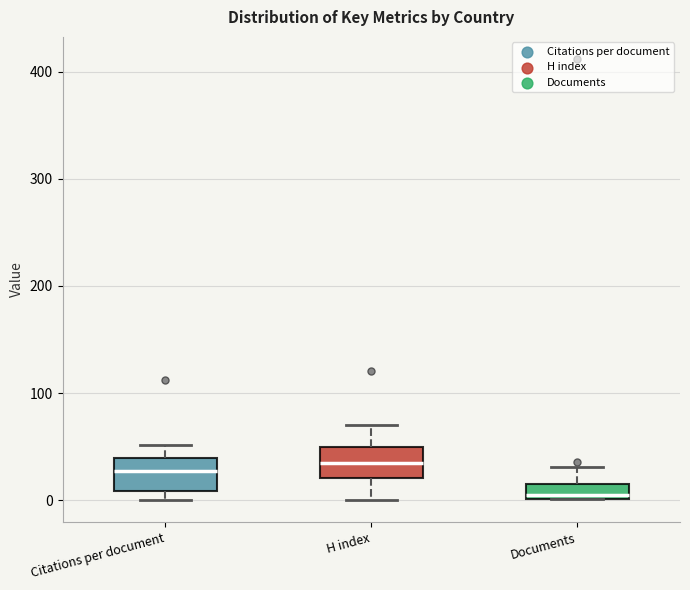

Which box's median line is the lowest?

Documents